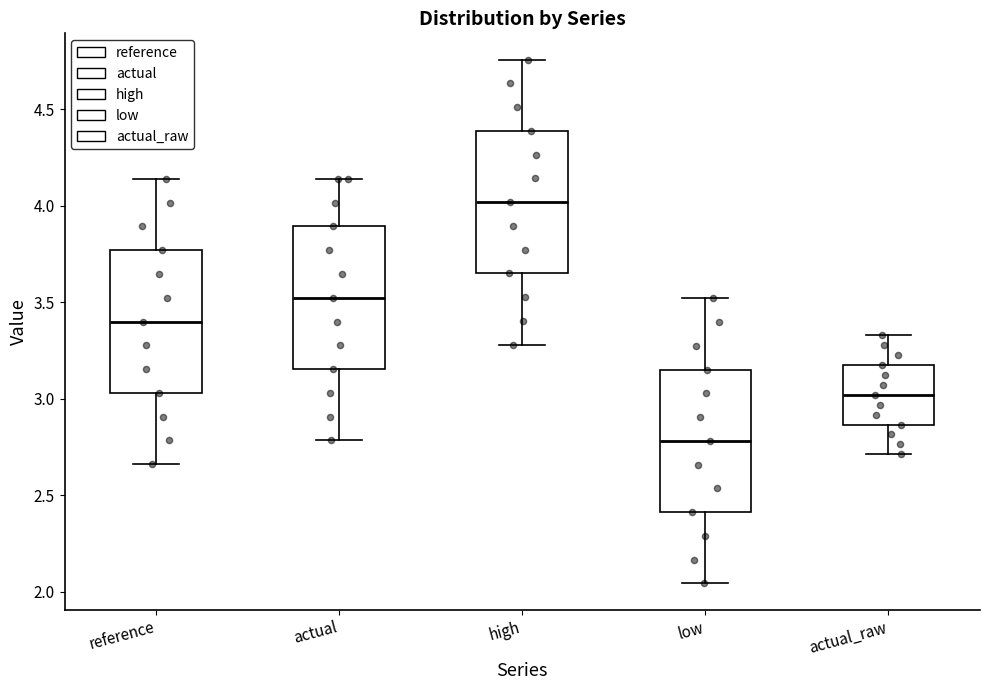

Reading left to right, read every box against the y-axis: the position of its median line, the range the box covers, and the ends of its whiskers. The values are not printed on the chart, so give them approximately, as read against the axis.

reference: median 3.40, box 3.05 to 3.75, whiskers 2.65 to 4.15
actual: median 3.50, box 3.15 to 3.90, whiskers 2.80 to 4.15
high: median 4.00, box 3.65 to 4.40, whiskers 3.30 to 4.75
low: median 2.80, box 2.40 to 3.15, whiskers 2.05 to 3.50
actual_raw: median 3.00, box 2.85 to 3.15, whiskers 2.70 to 3.35